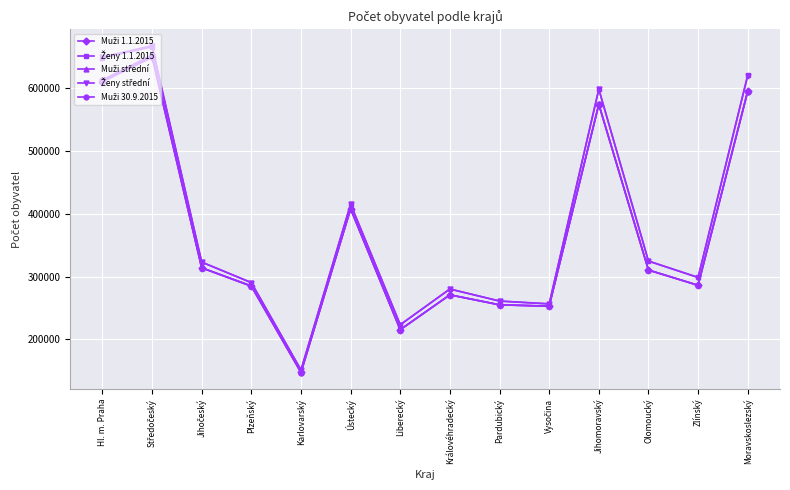

What is the total value across all series at Jihomoravský?

2920930